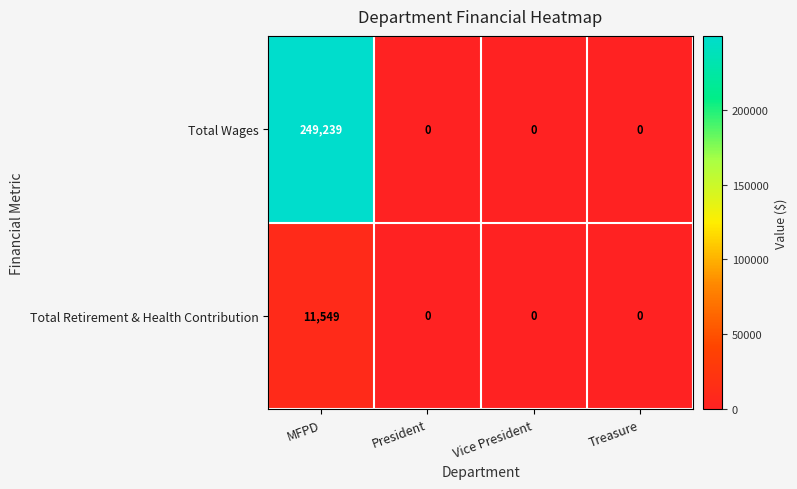

What is the maximum value shown in the chart?

249239